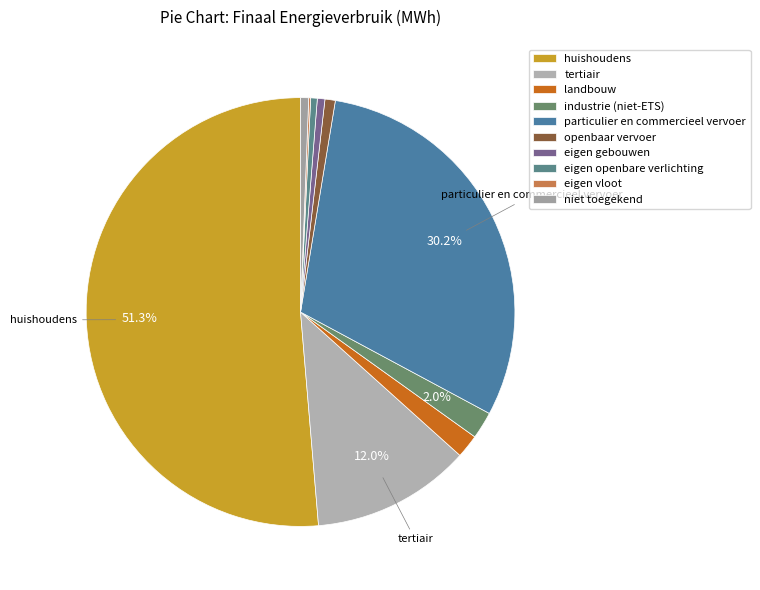

To the nearest percent, what portion does particulier en commercieel vervoer represent?

30%